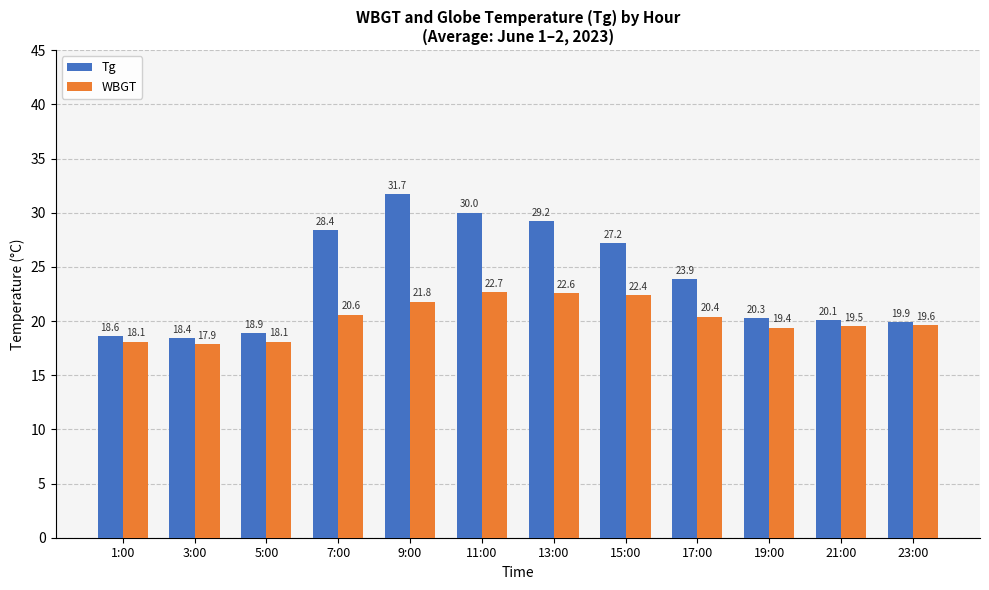

Between 7:00 and 9:00, which series saw the biggest shift?

Tg